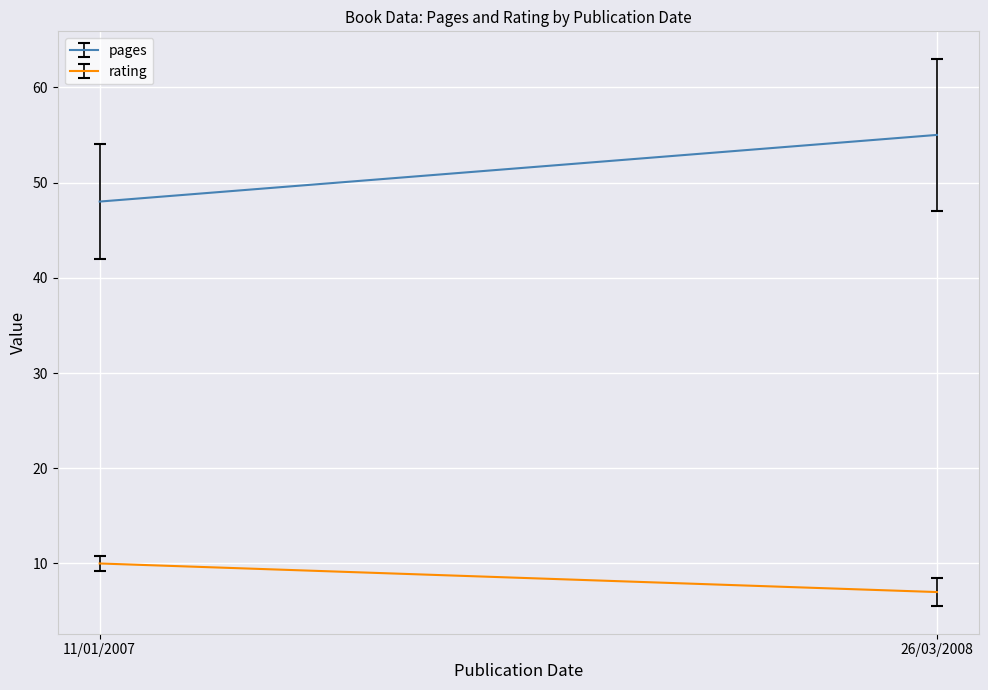

Which series has the largest total across all categories?

pages